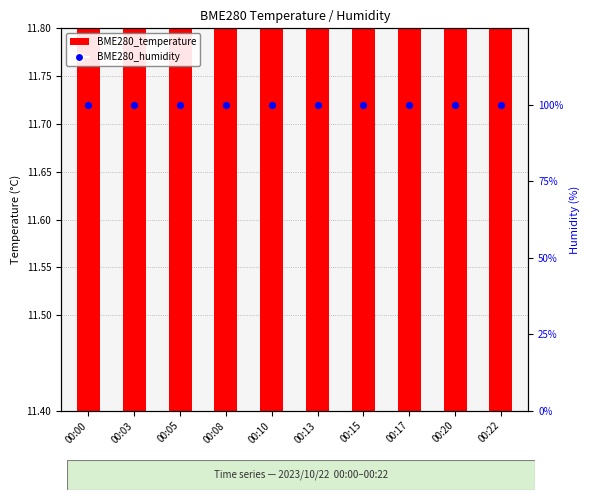

At which category is the sum across all series the highest?

00:00